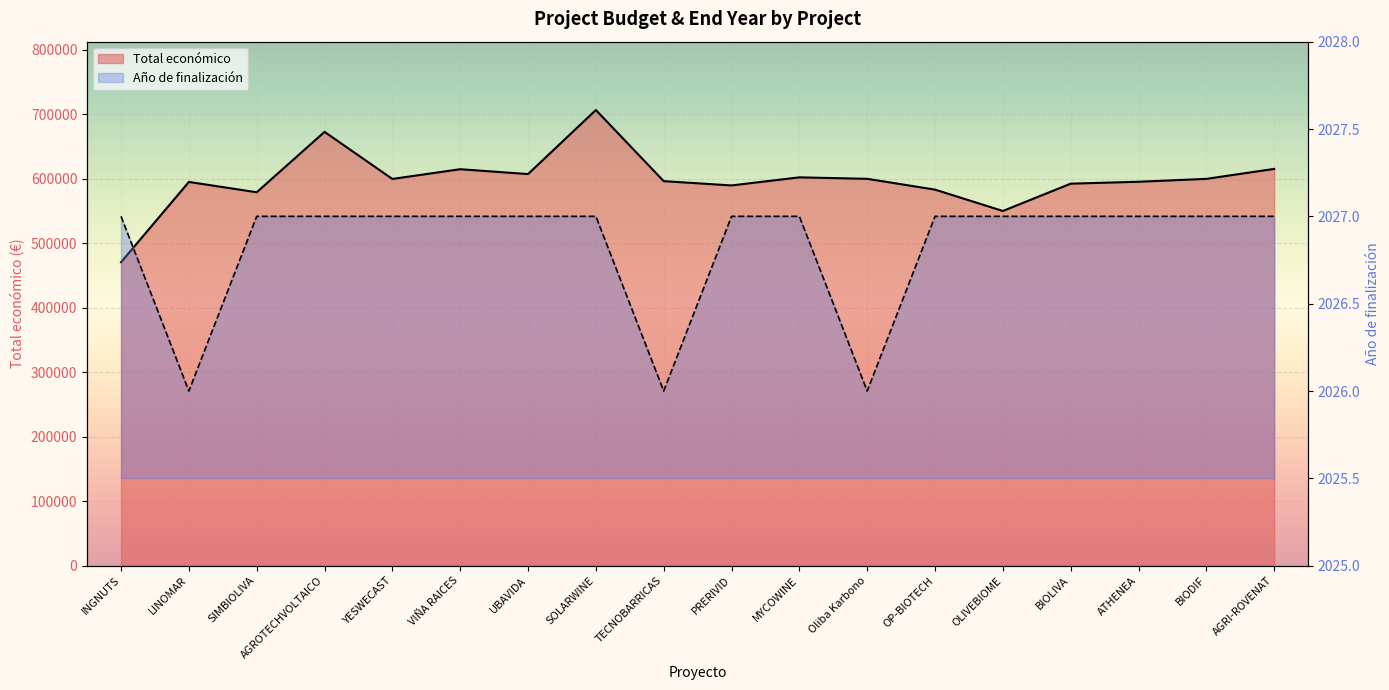

How many data points in Año de finalización are less than 2027?

3